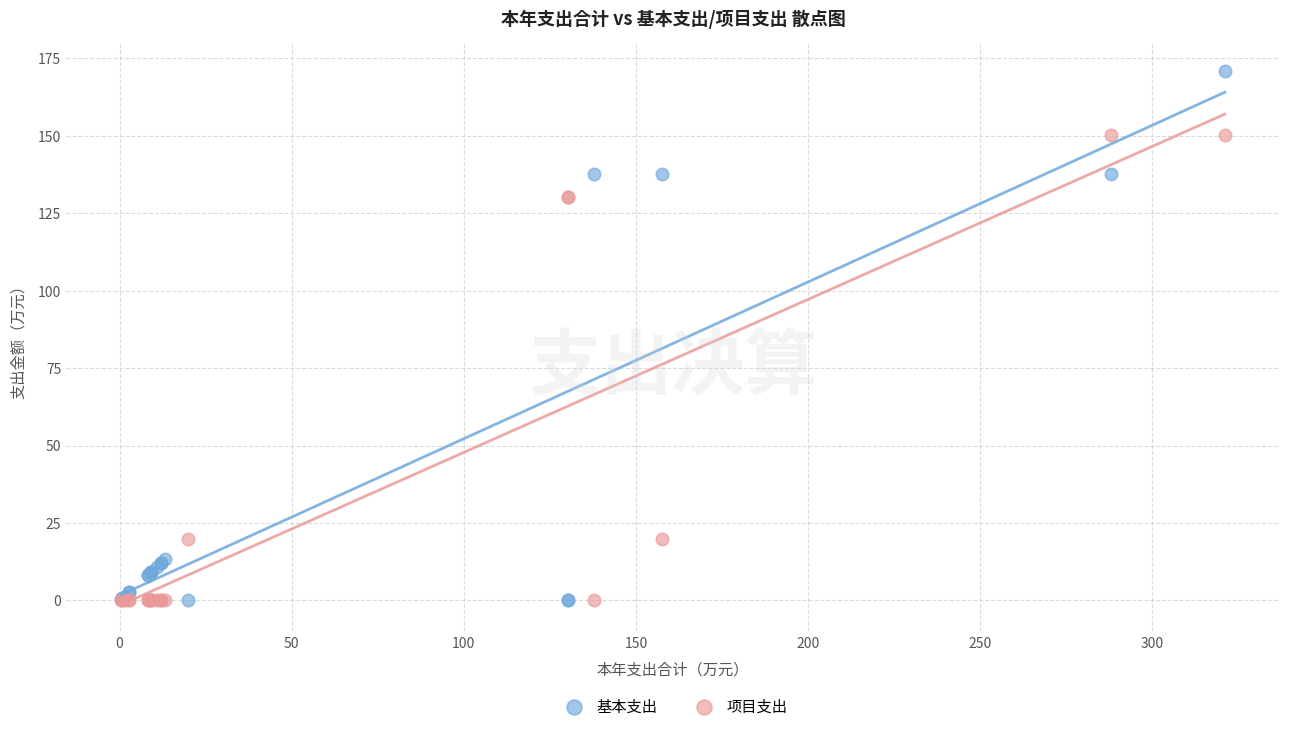

Which series has the largest Y range (max minus min)?

基本支出